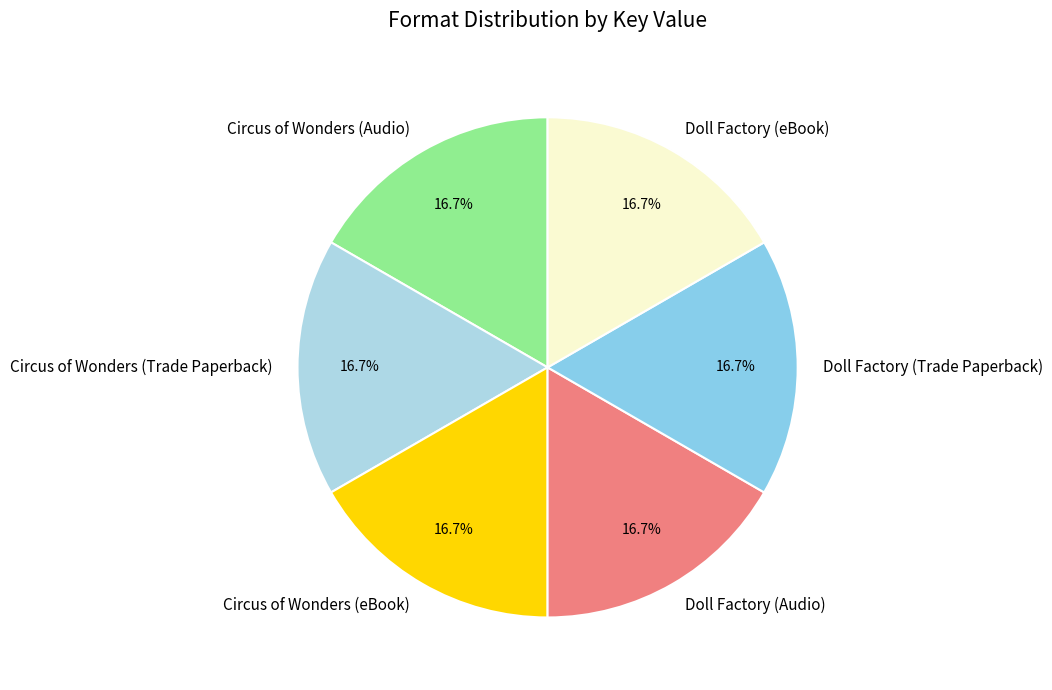

Approximately how many times larger is the value at Doll Factory (Audio) compared to Doll Factory (Trade Paperback)?

1.0